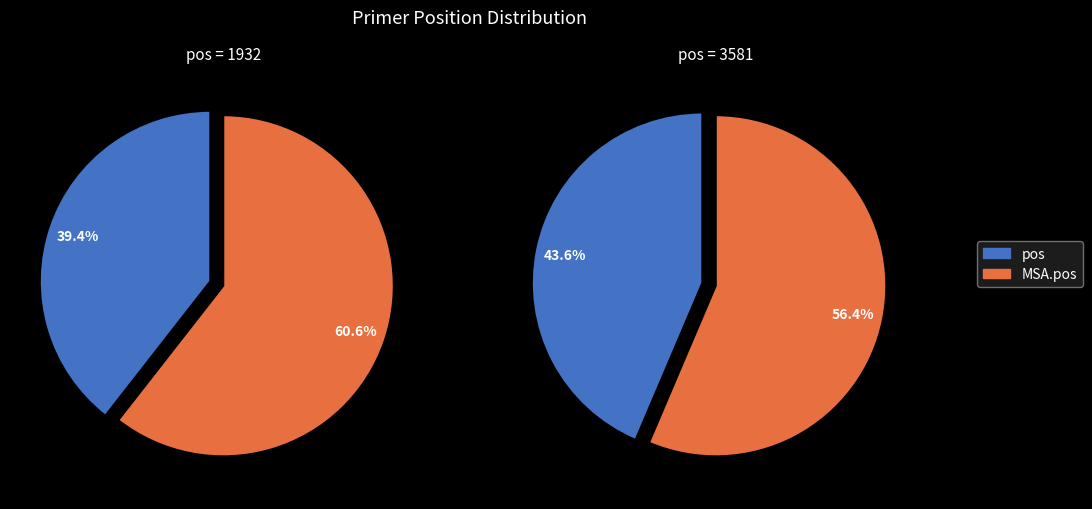

Which series has the largest range (max minus min)?

MSA.pos